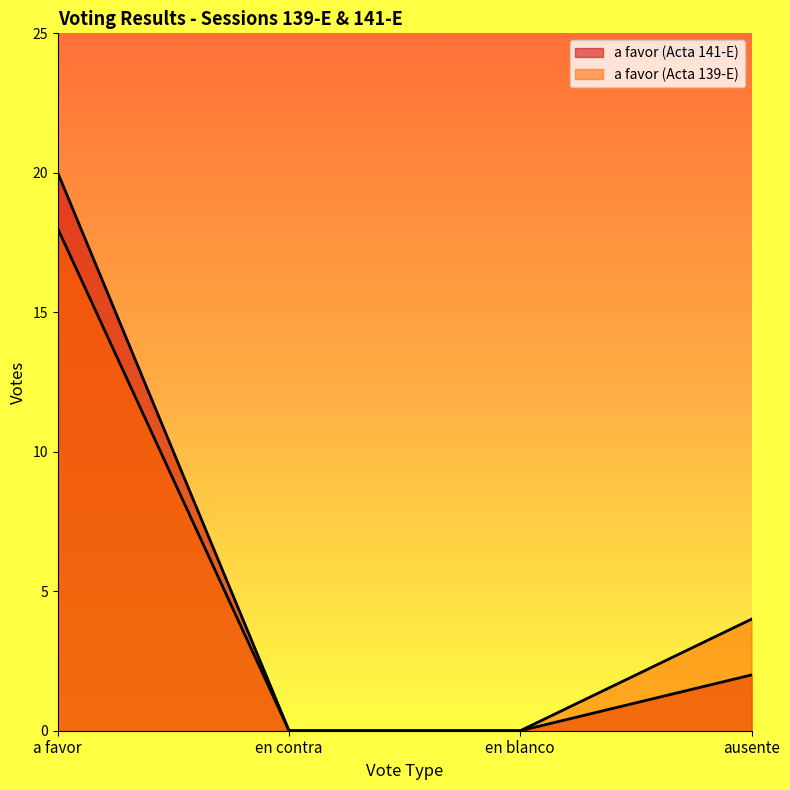

Is it true that a favor (Acta 141-E) equals 1 at ausente?

False